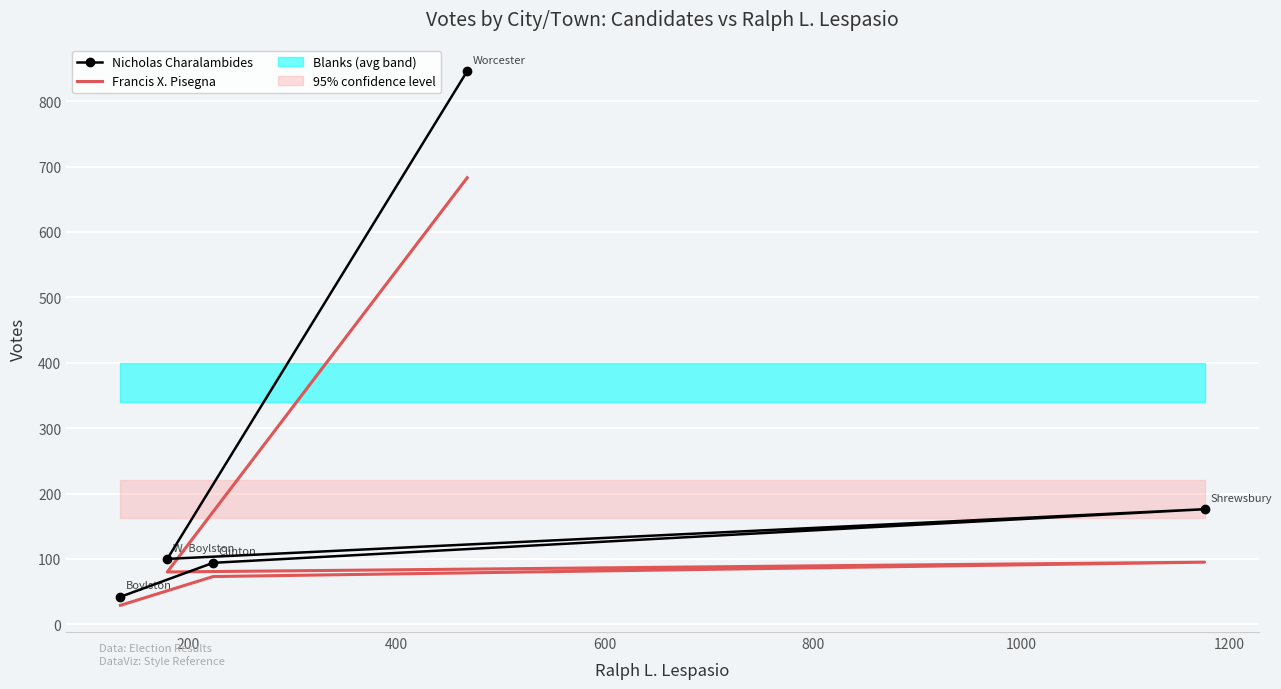

What is the difference between the maximum and second lowest values in the Francis X. Pisegna series?

610